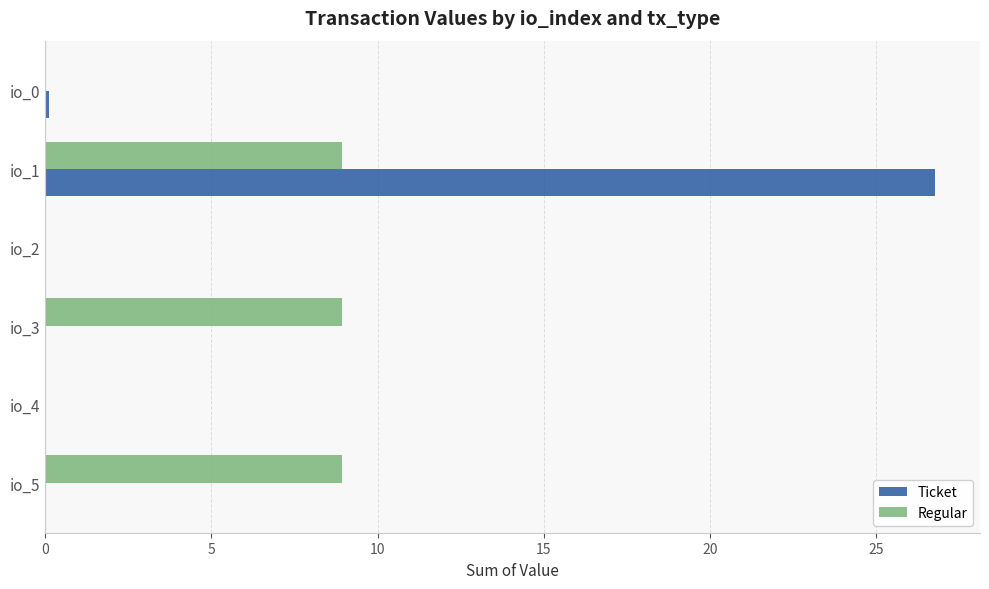

What are all the series names shown in the legend?

Ticket, Regular